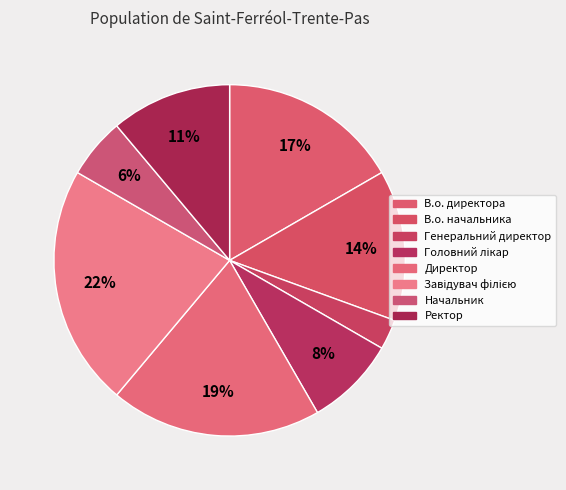

Count the number of slices in the pie.

8